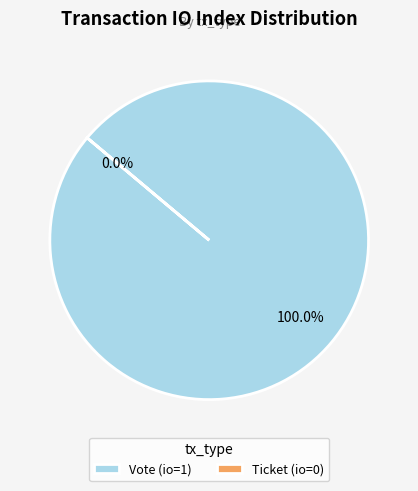

What percentage do Vote and Ticket together represent?

100.0%